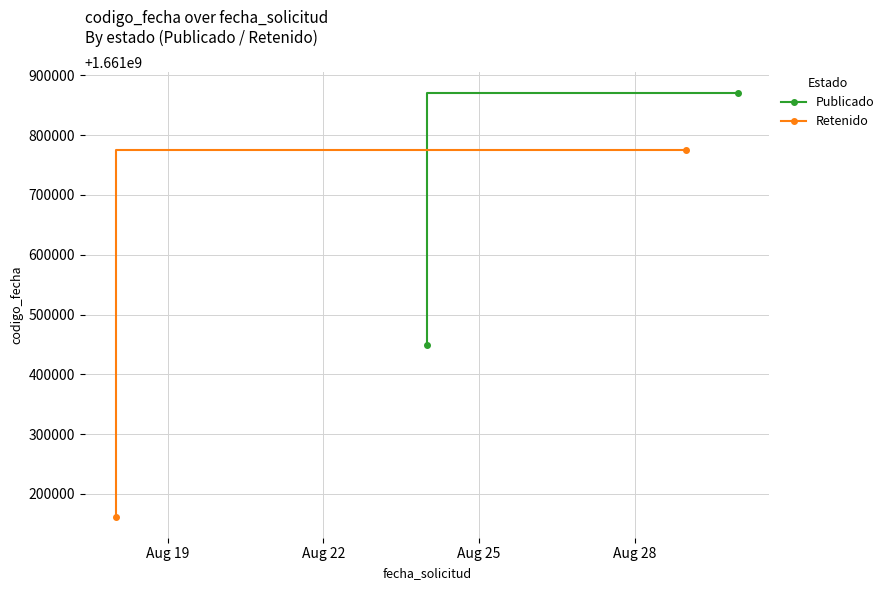

How many Retenido values are between 1661162210 and 1661775120?

2